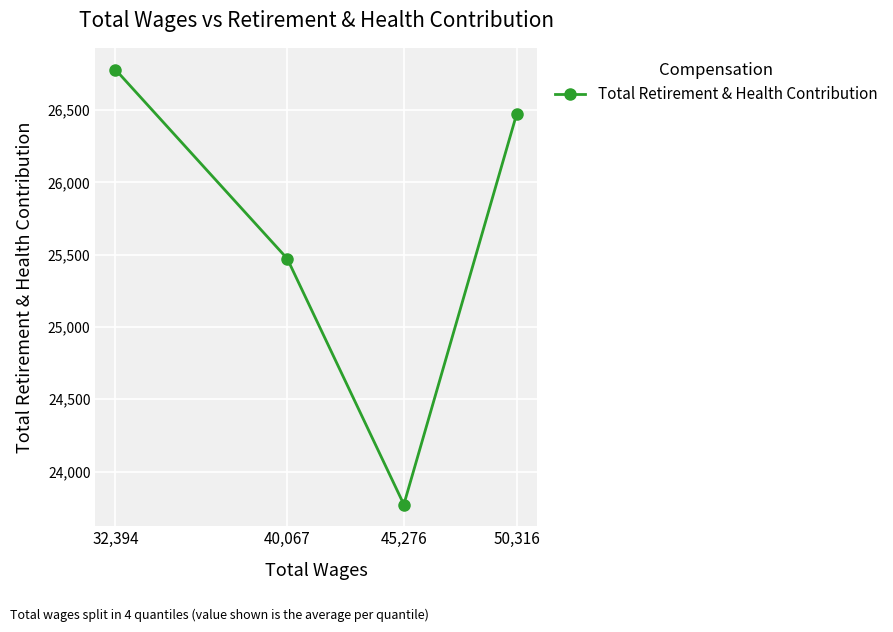

Reading left to right, extract all data points from this chart.

32,394=26780.8	40,067=25473.0	45,276=23771.8	50,316=26474.3